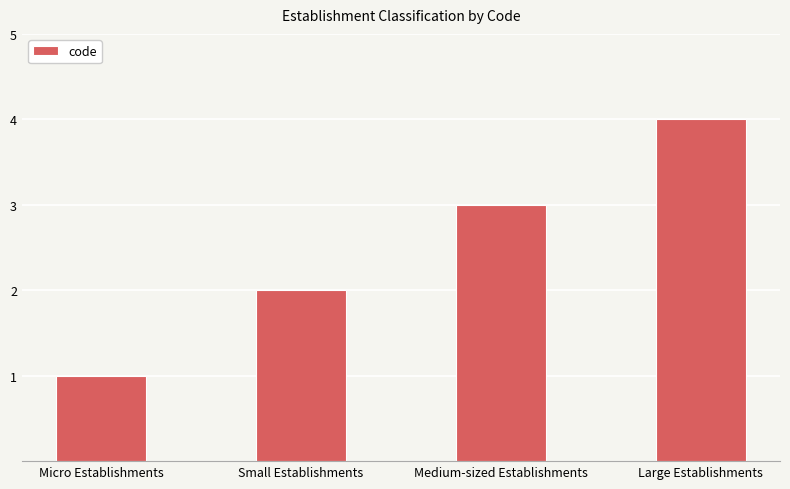

How many values are below 3?

2